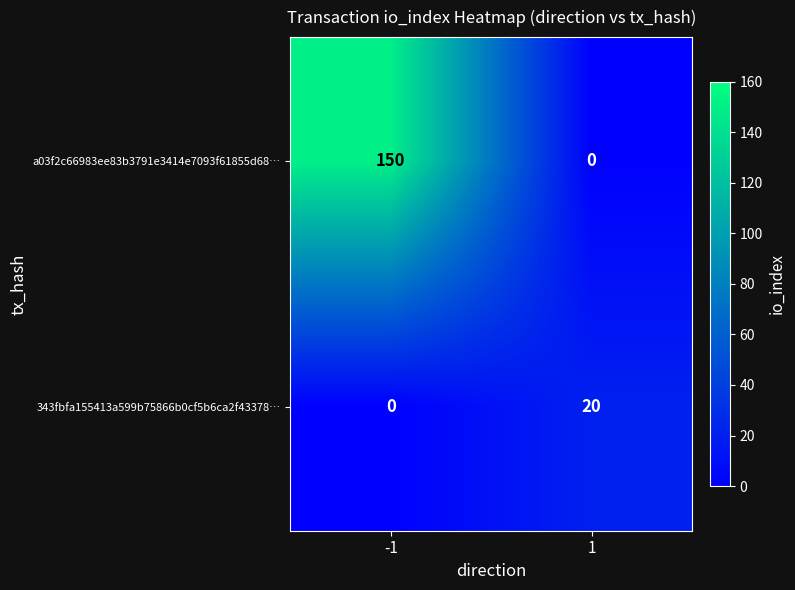

How many series are shown in this chart?

2